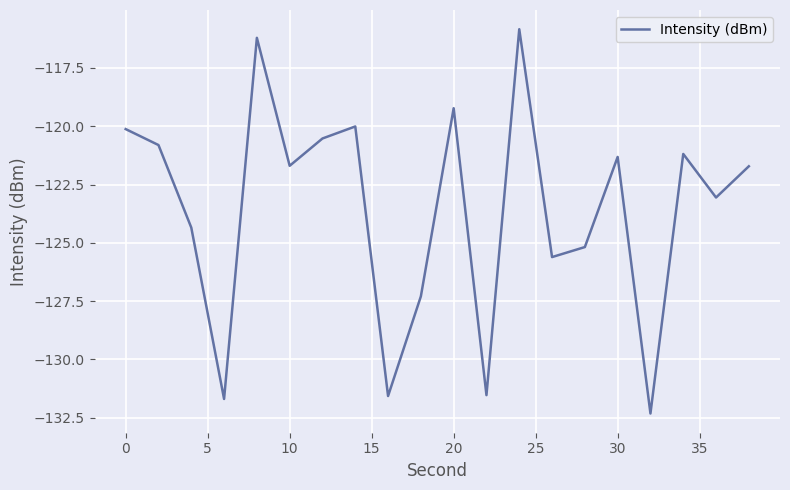

What is the maximum value shown in the chart?

-115.8